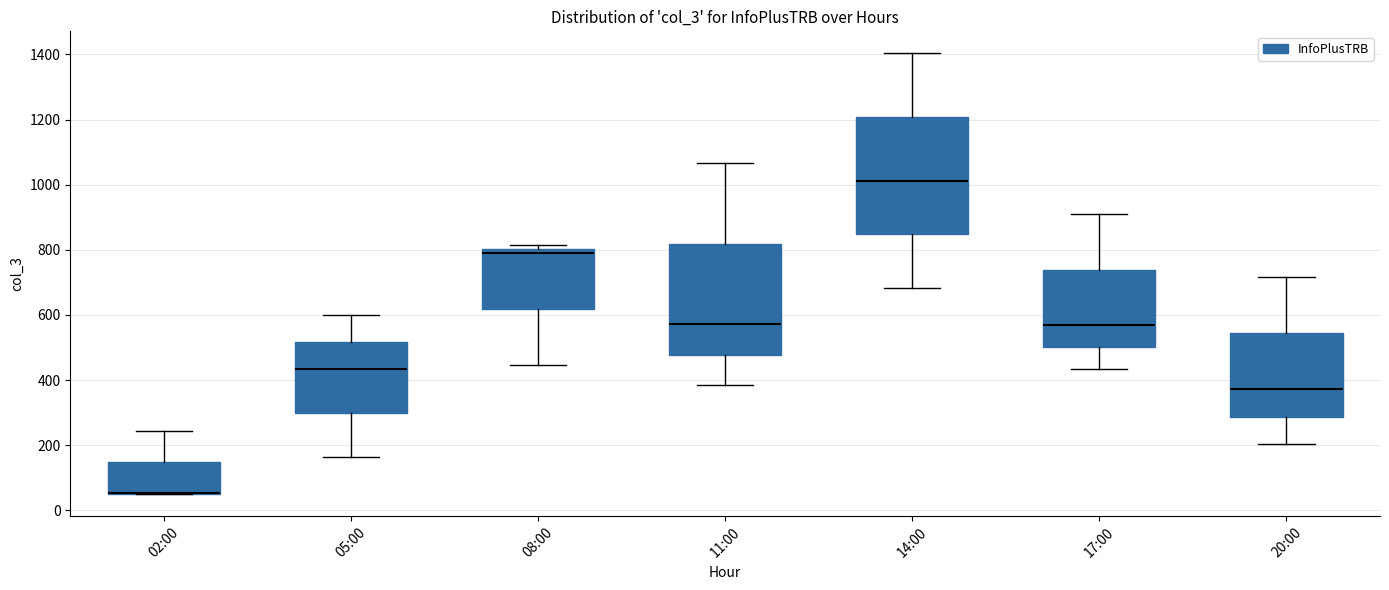

Reading left to right, read every box against the y-axis: the position of its median line, the range the box covers, and the ends of its whiskers. The values are not printed on the chart, so give them approximately, as read against the axis.

02:00: median 60 (drawn on the box's lower edge), box 60 to 140, whiskers 60 to 240
05:00: median 440, box 300 to 520, whiskers 160 to 600
08:00: median 800 (just below the box's upper edge), box 620 to 800, whiskers 440 to 820
11:00: median 580, box 480 to 820, whiskers 380 to 1060
14:00: median 1020, box 840 to 1200, whiskers 680 to 1400
17:00: median 560, box 500 to 740, whiskers 440 to 920
20:00: median 380, box 280 to 540, whiskers 200 to 720